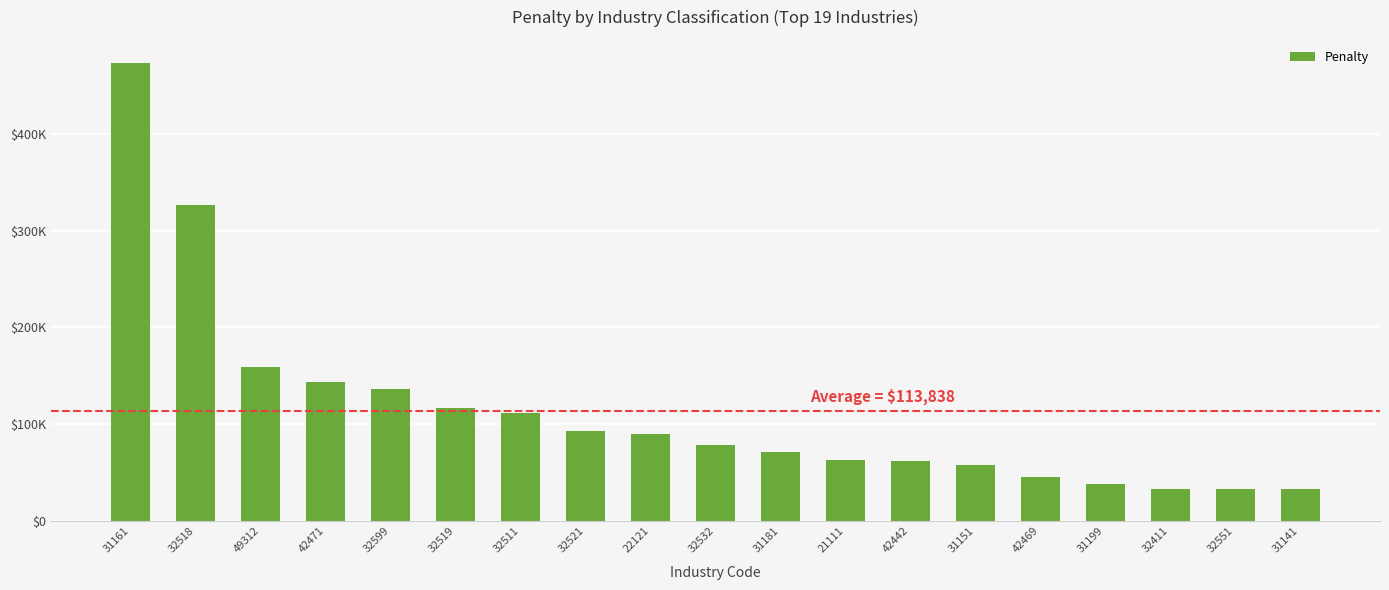

At which label is the value closest to 253153?

32518